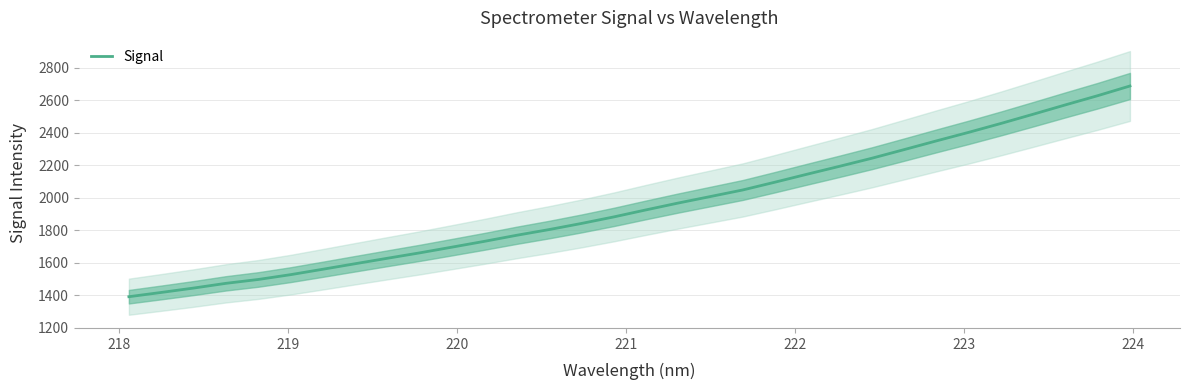

What is the value of the 7th point from the left?

1559.3